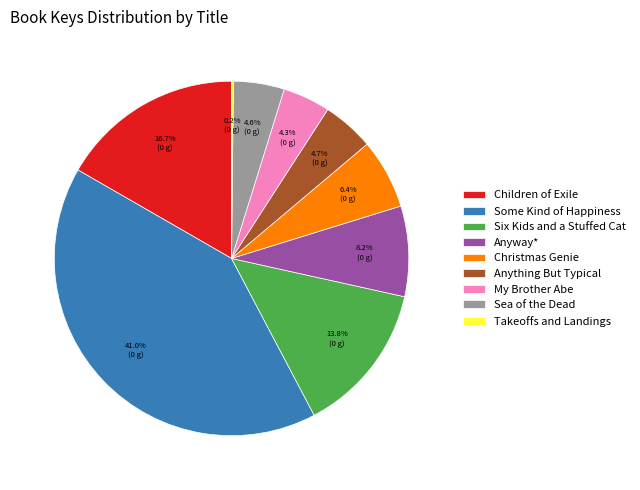

The Children of Exile slice represents 17% of the pie. True or false?

True